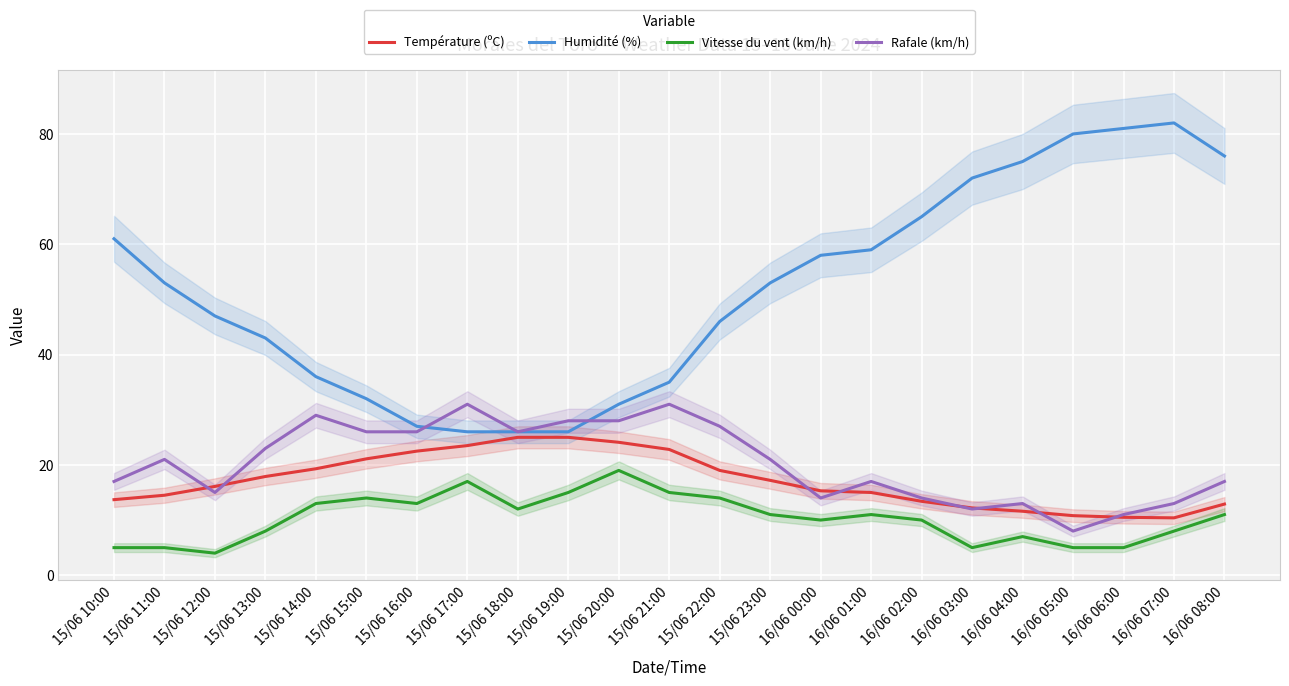

What are all the series names shown in the legend?

Température (ºC), Humidité (%), Vitesse du vent (km/h), Rafale (km/h)